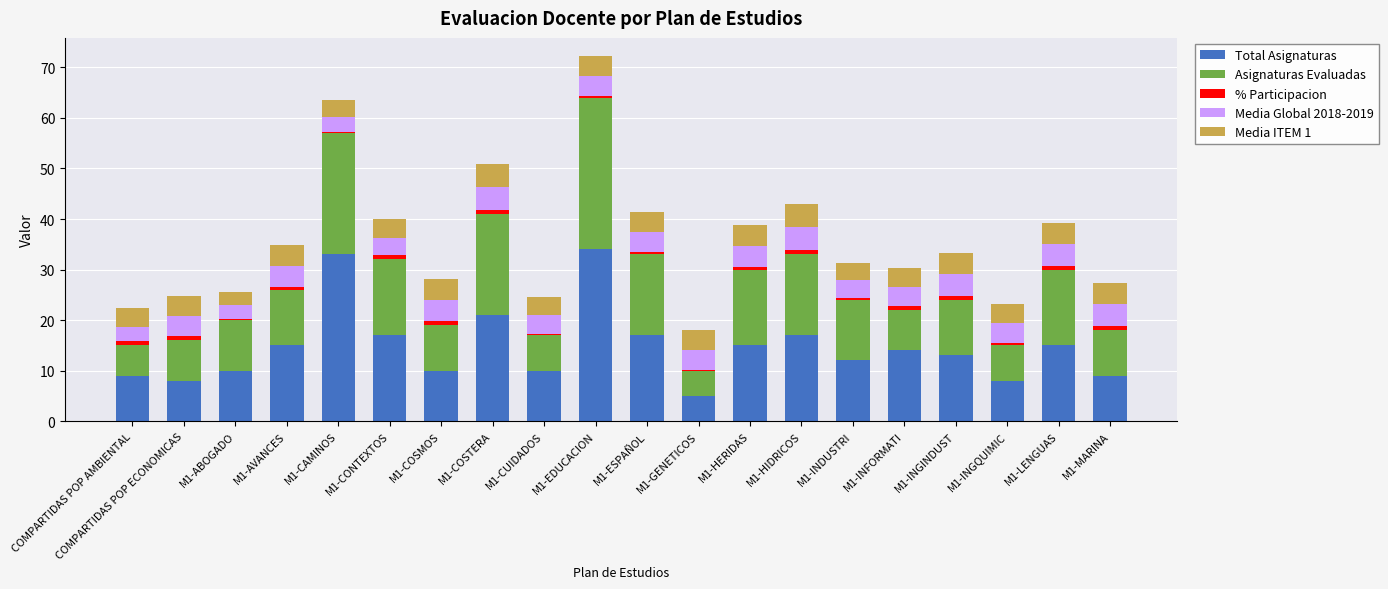

The value of Total Asignaturas at M1-COSMOS is 4.9. True or false?

False